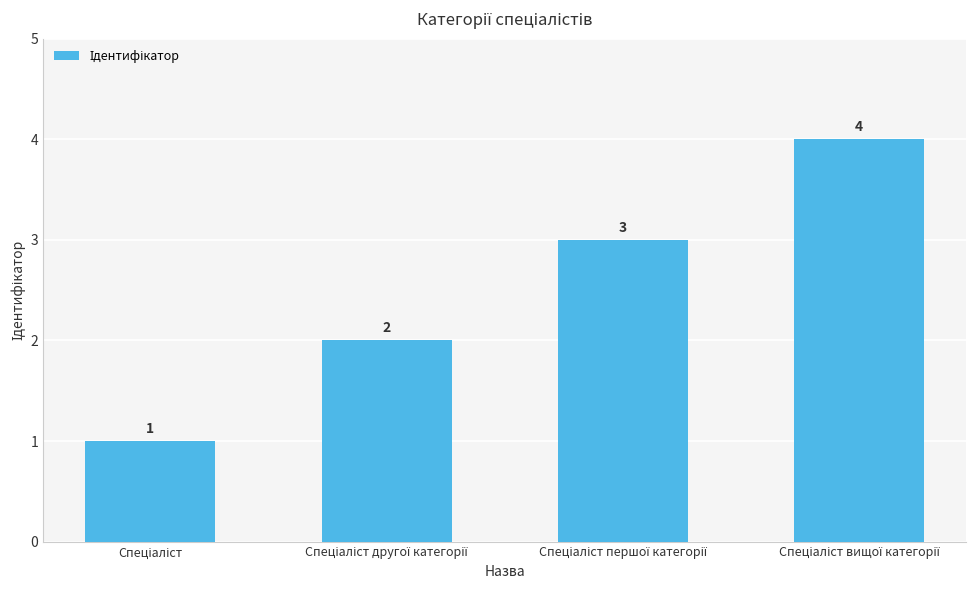

Count the values in the range 2 to 4.

3